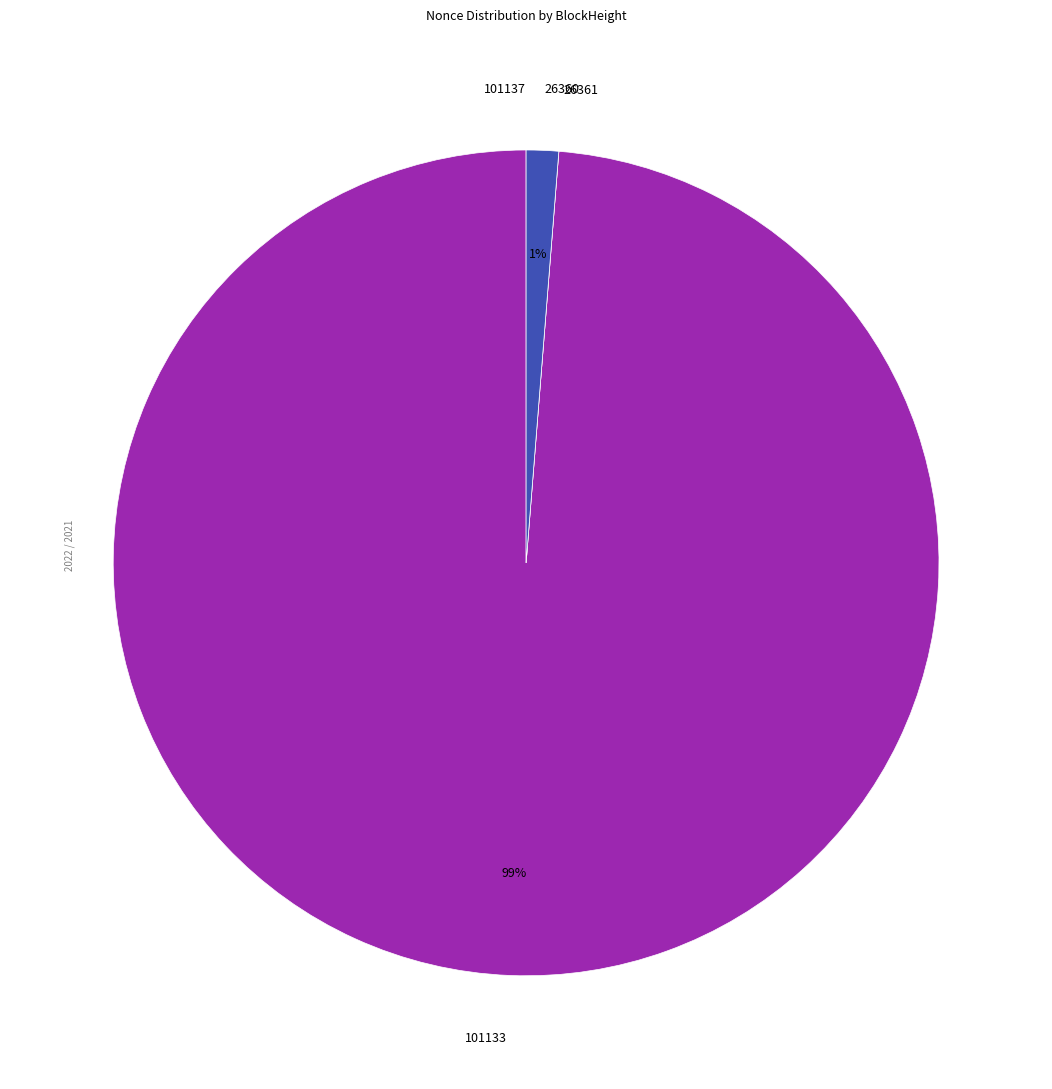

Is it true that 101133 is 99% of the pie?

True